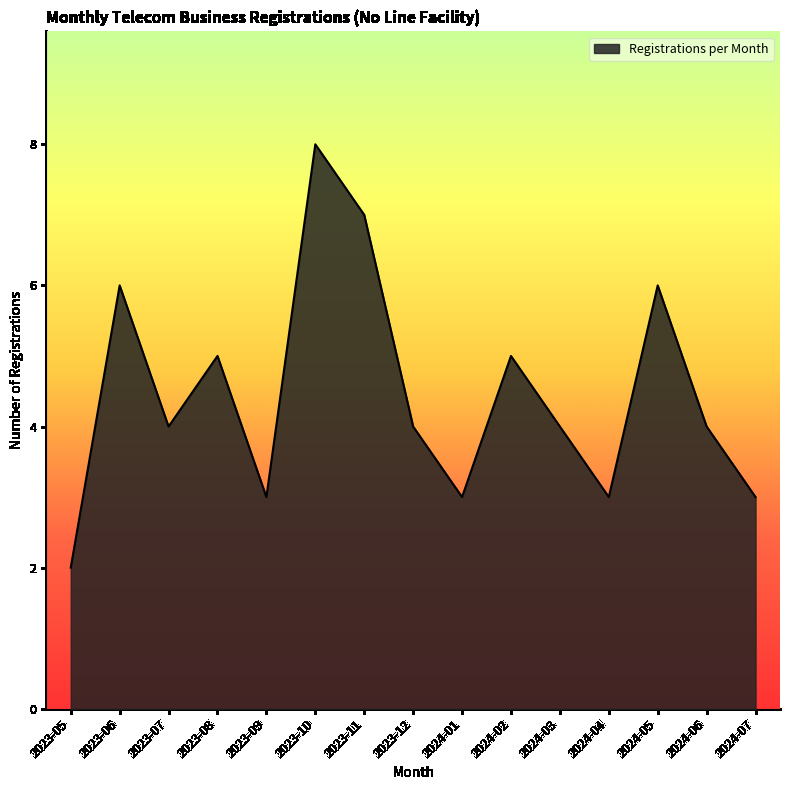

What is the sum of all values?

67